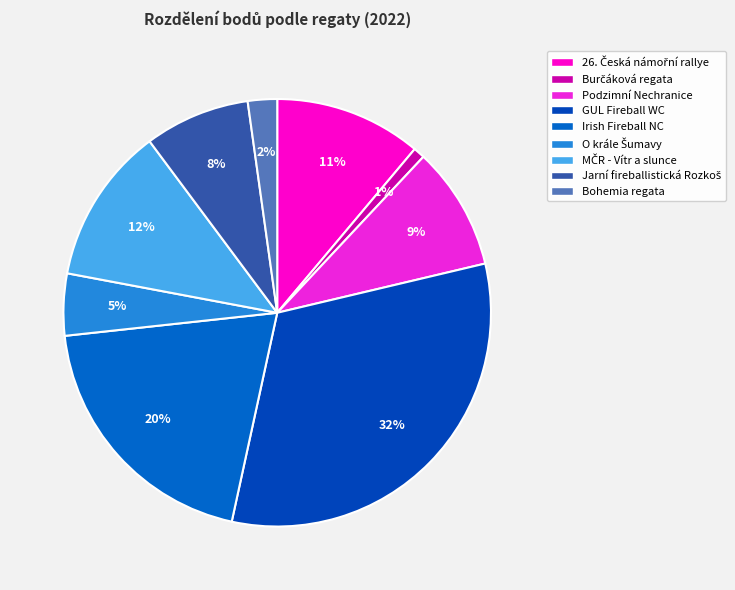

How many slices are in this pie chart?

9